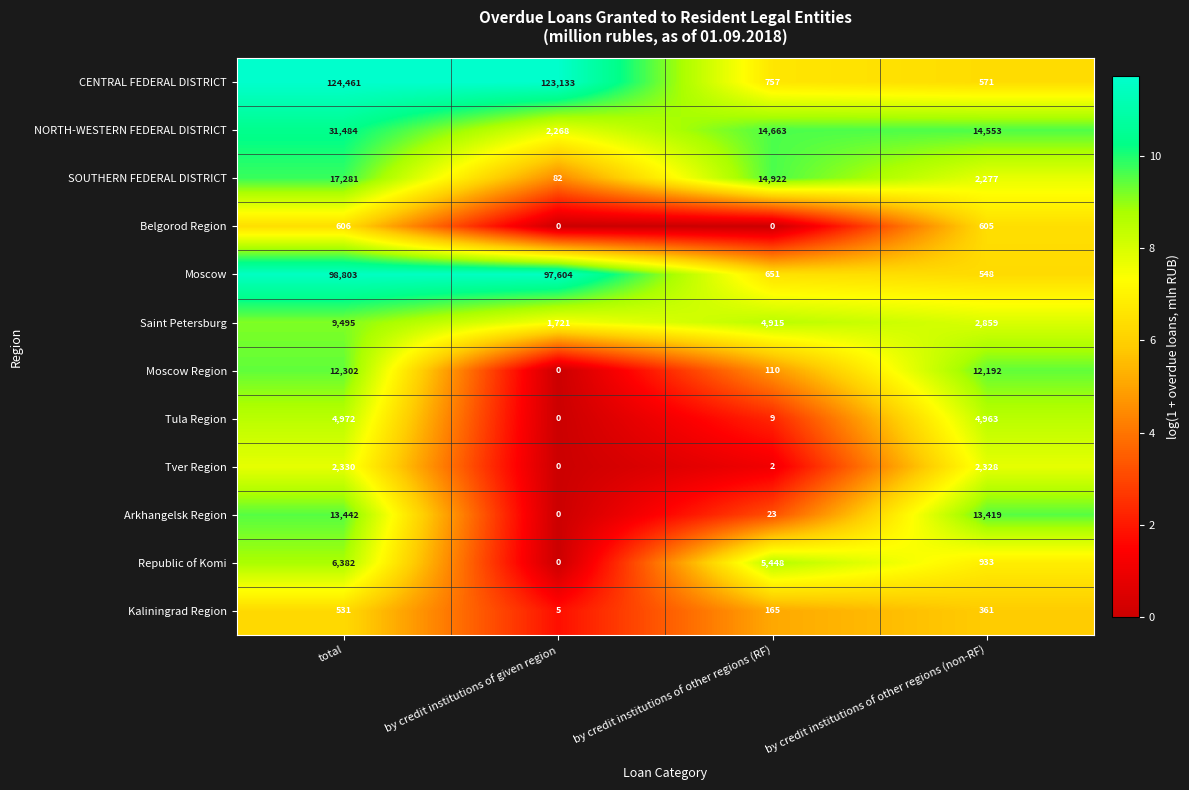

What is the difference between the maximum and minimum values in the Tver Region series?

2330